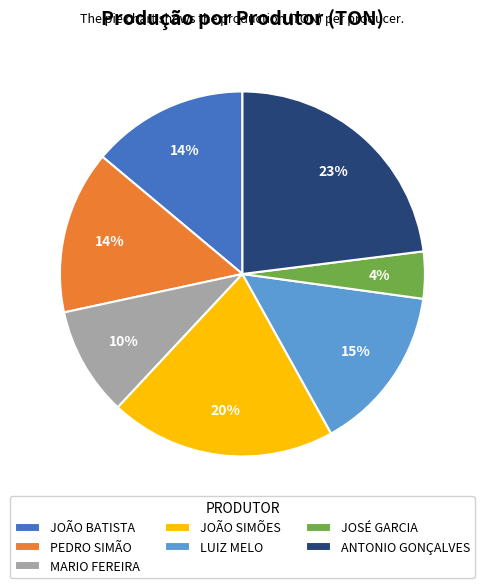

To the nearest percent, what percentage of the pie is PEDRO SIMÃO?

14%